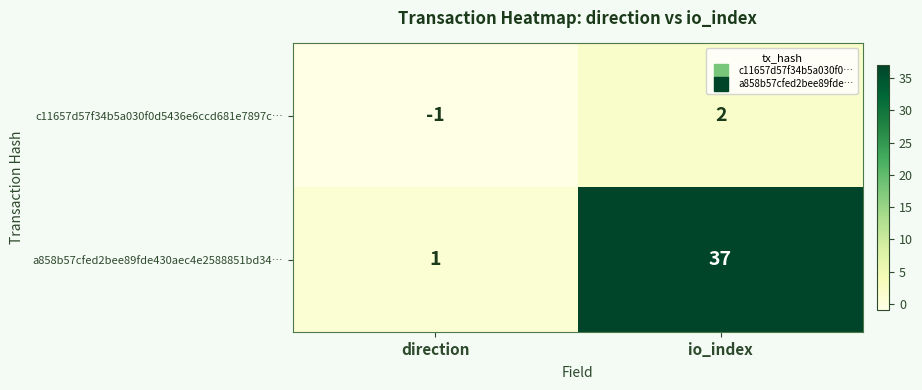

Between direction and io_index, which series saw the biggest shift?

a858b57cfed2bee89fde430aec4e2588851bd34…